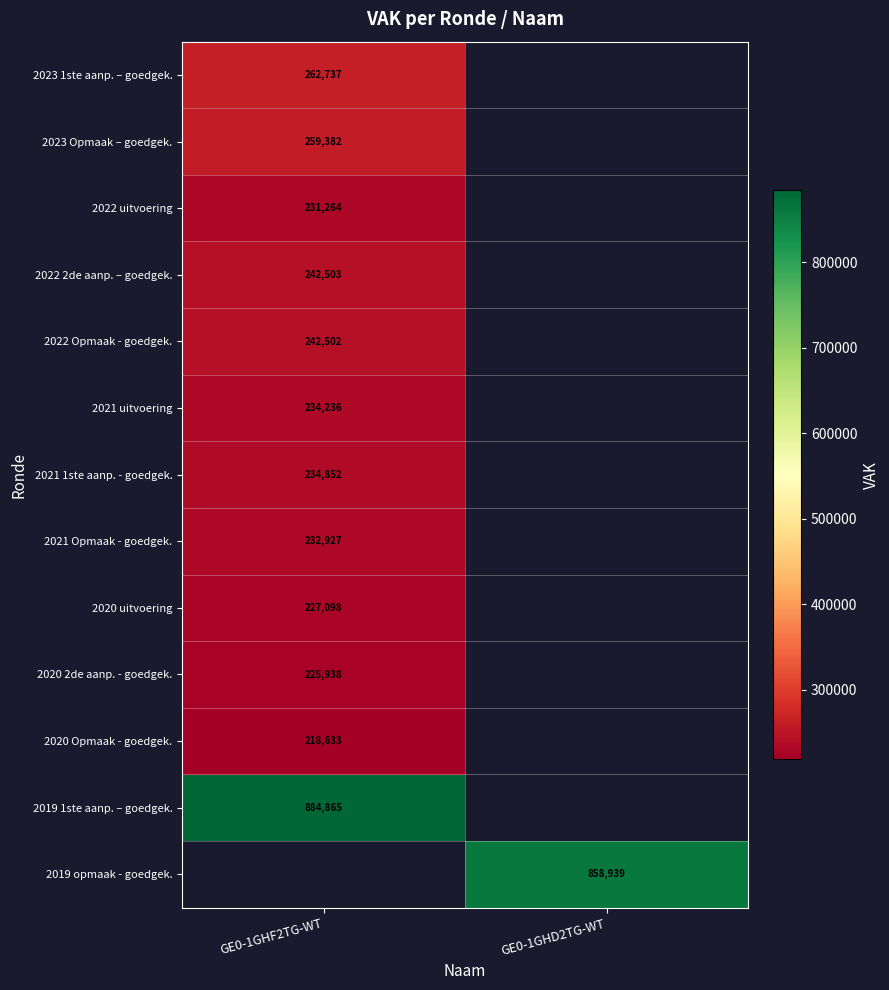

How many distinct data groups are displayed?

13